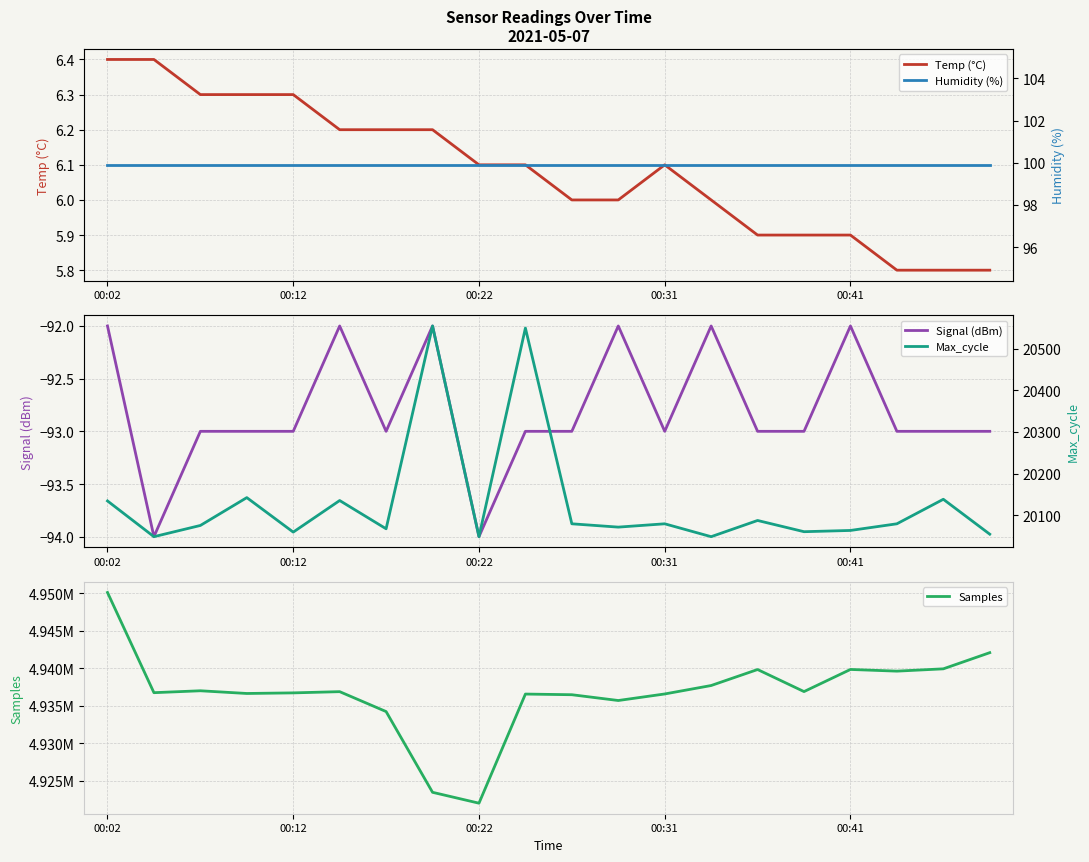

What is the highest value of the Temp (°C) series?

6.4